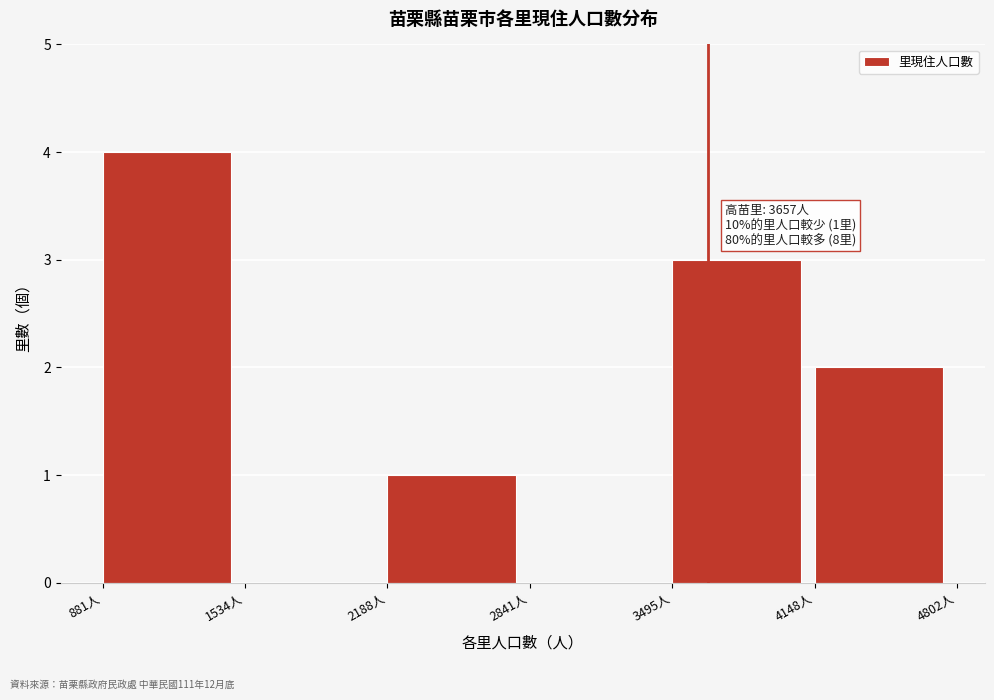

Over which range of the x-axis is the bar tallest?

900 to 1500